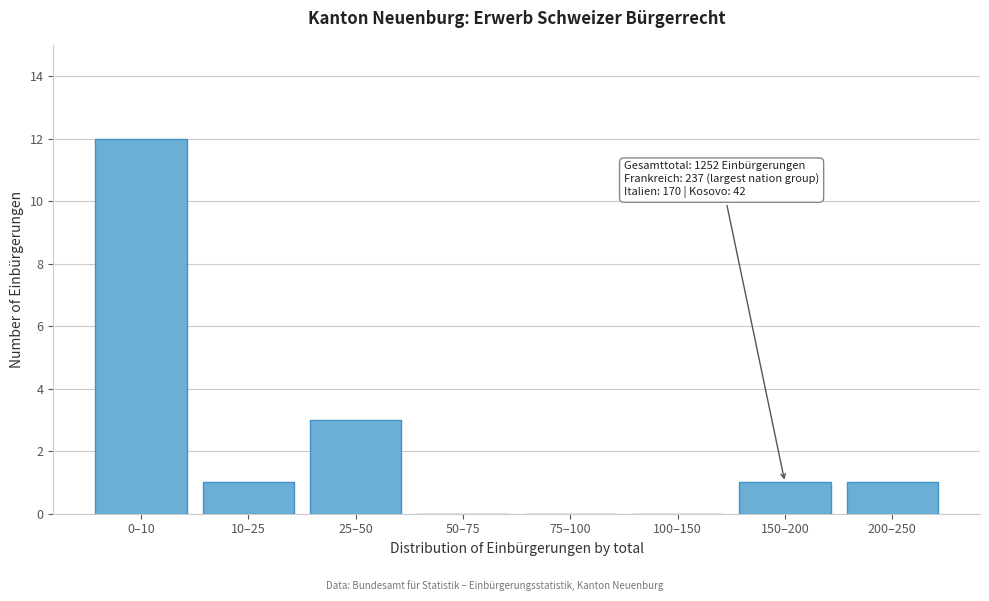

Reading left to right, transcribe all the data shown in this chart.

0–10=12	10–25=1	25–50=3	50–75=0	75–100=0	100–150=0	150–200=1	200–250=1